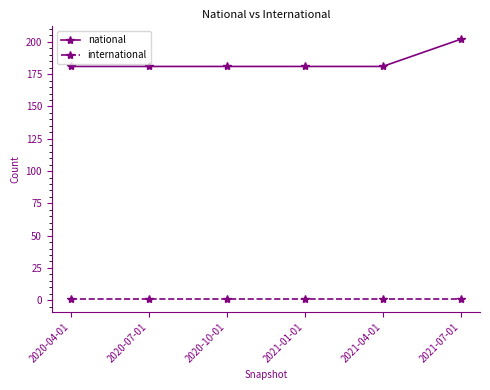

Does the chart have visible grid lines?

No